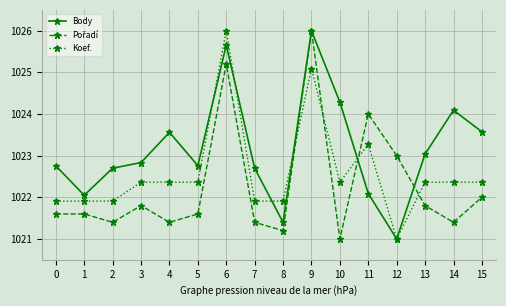

Which series changed the most between 1 and 3?

Body